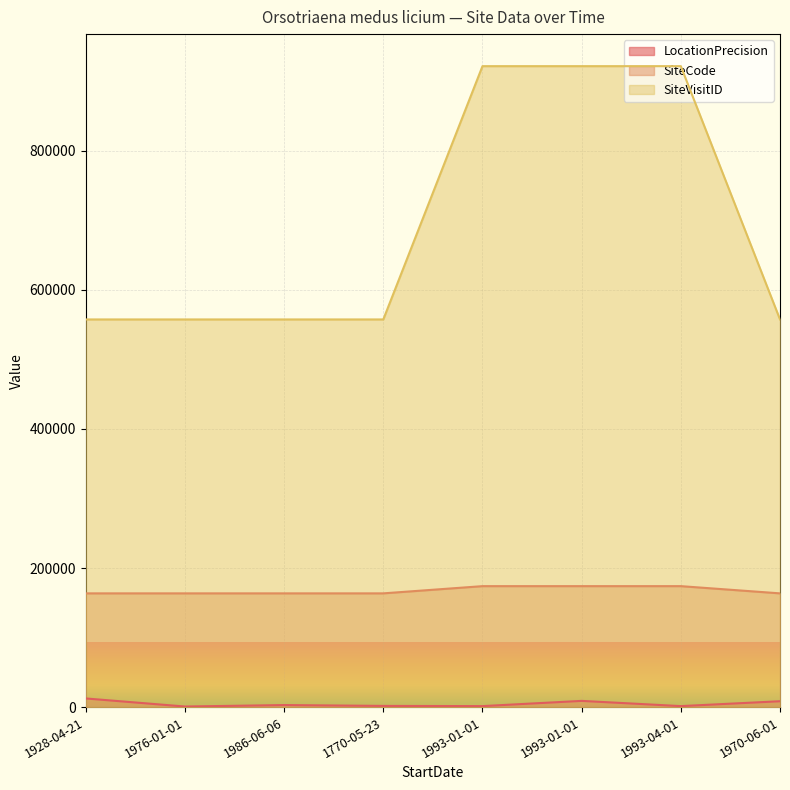

How many interior local valleys does the SiteCode series have?

1